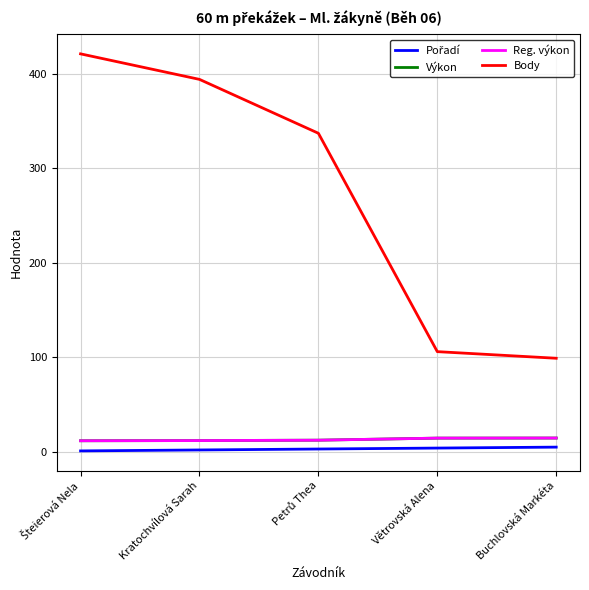

Between Šteierová Nela and Petrů Thea, which series saw the biggest shift?

Body